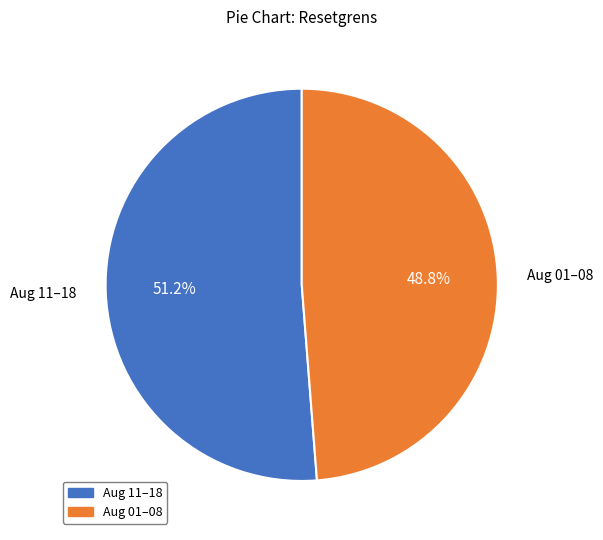

Is there any slice that represents more than half of the pie?

Yes